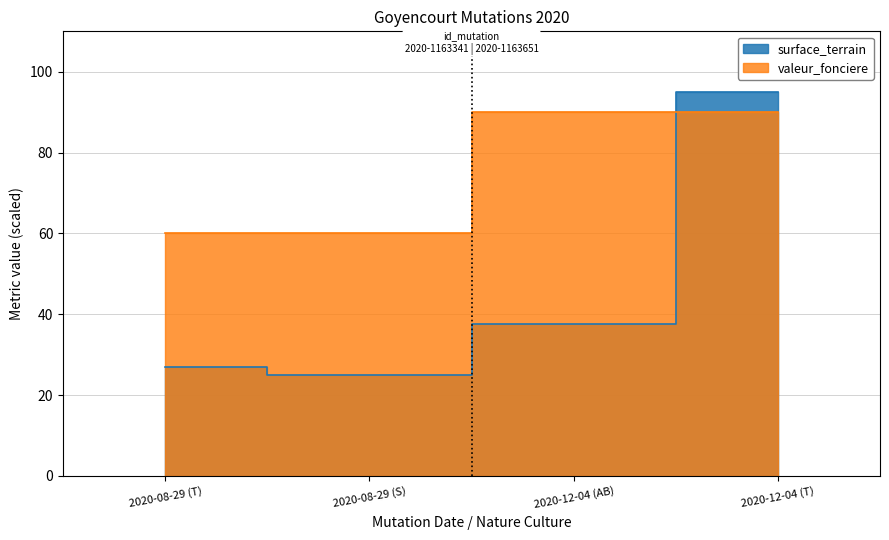

The value of valeur_fonciere at 2020-08-29 (S) is 60.0. True or false?

True